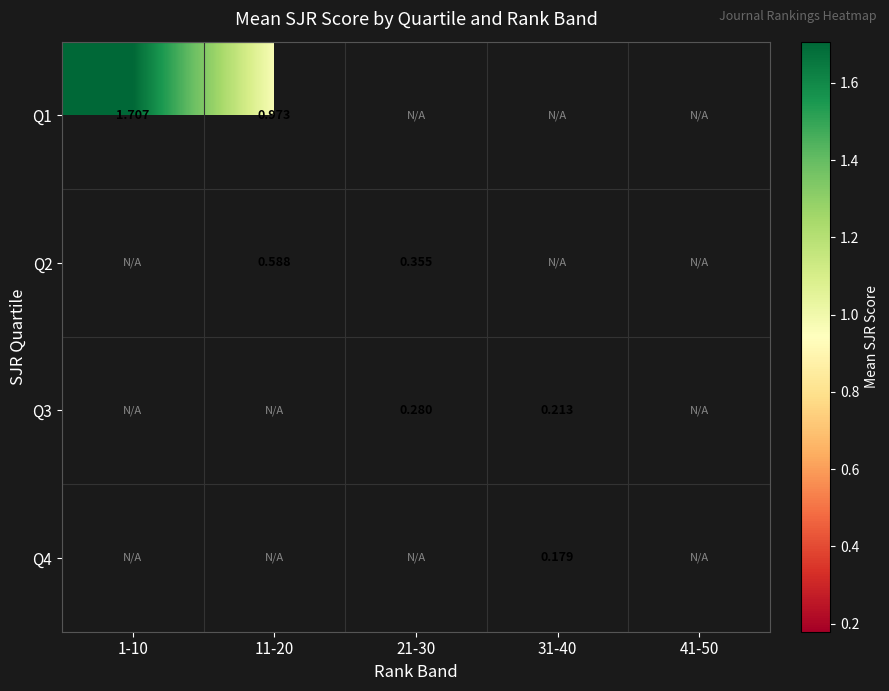

What is the difference between the highest and lowest values at 11-20?

0.4